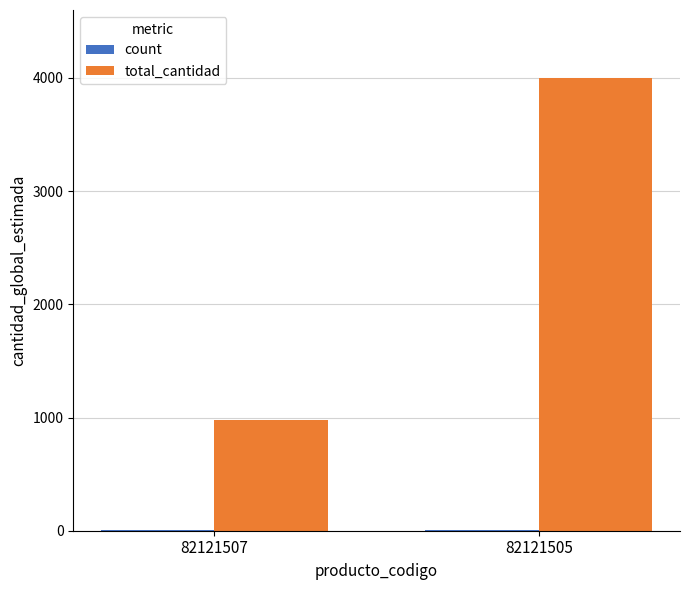

What is the total value across all series at 82121507?

985